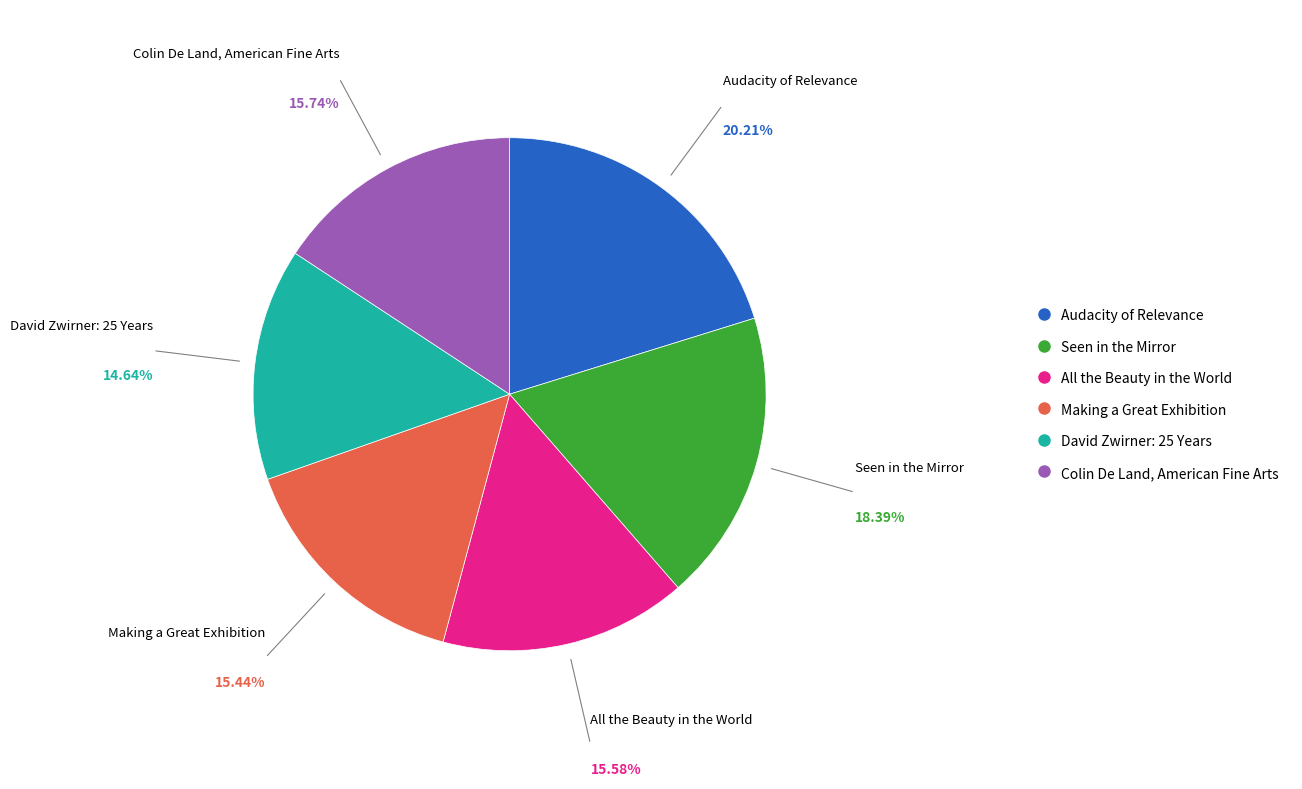

Which slice is the largest?

Audacity of Relevance